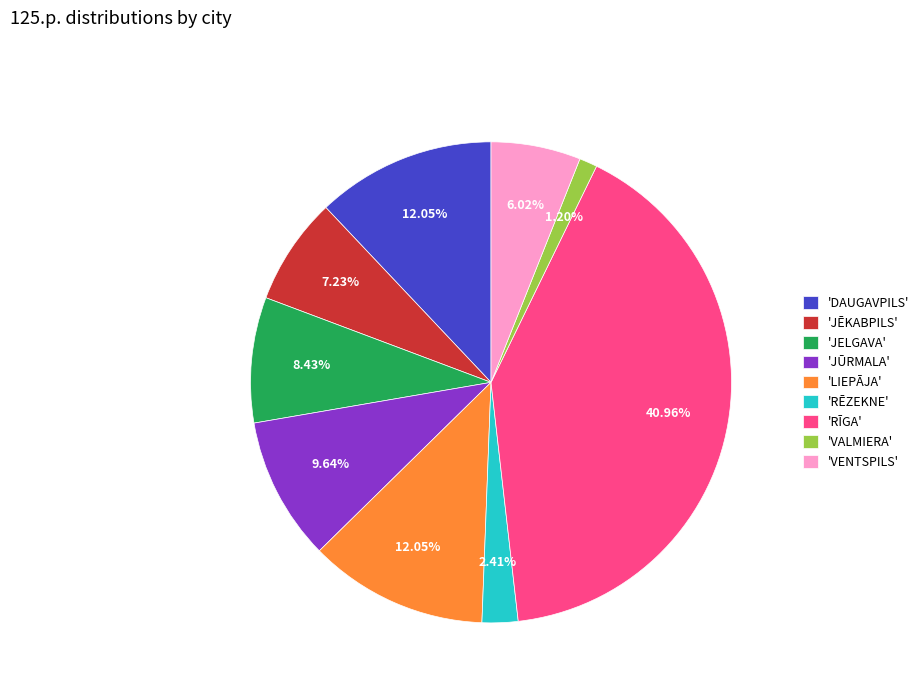

Approximately how many times larger is the value at 'JĒKABPILS' compared to 'JELGAVA'?

0.9